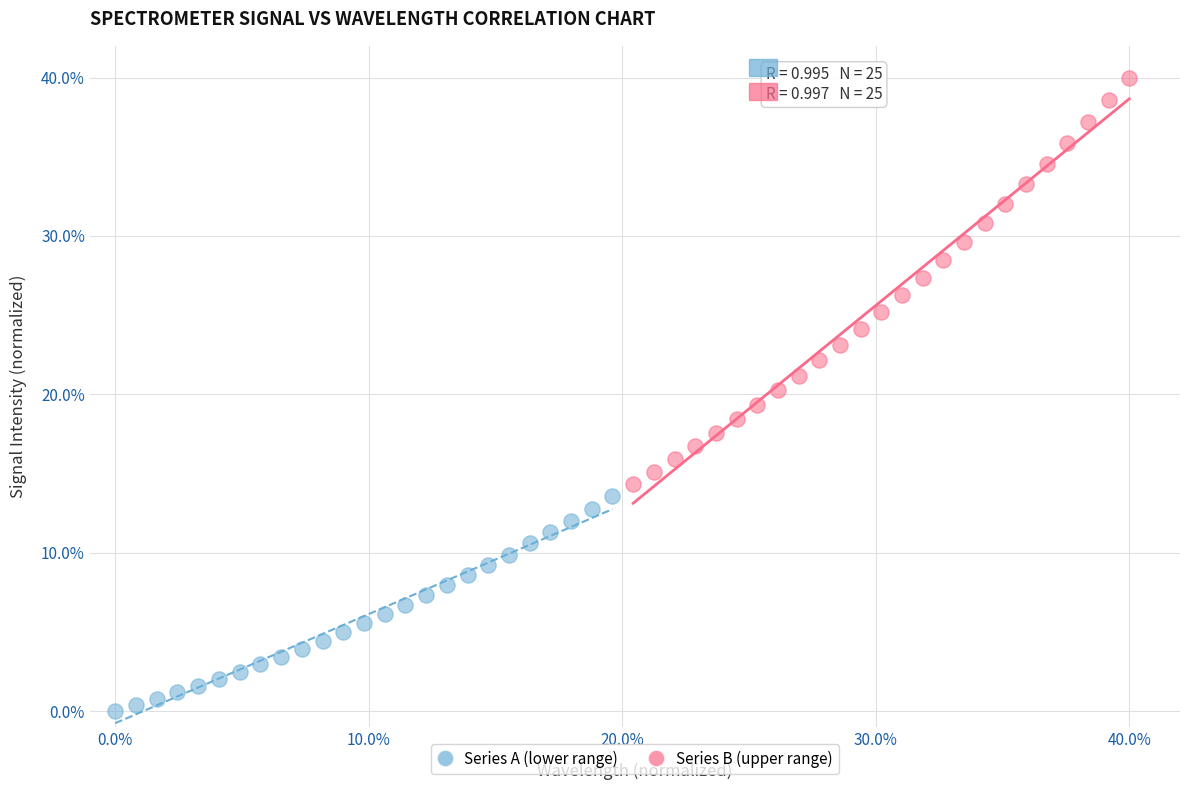

Which series reaches the minimum Y coordinate?

Series A (lower range)